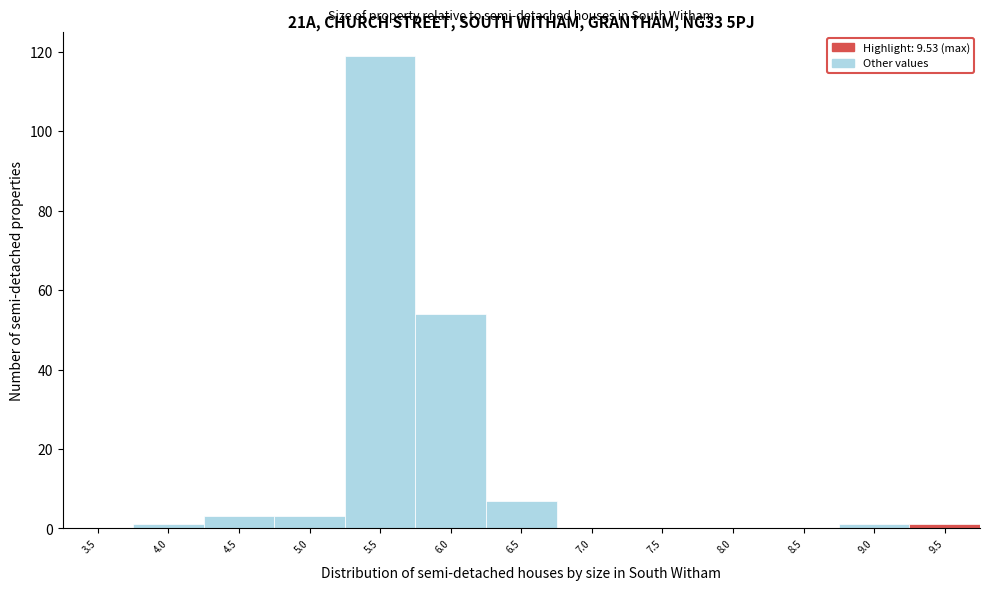

Reading right to left, extract all data points from this chart.

9.5=1	9.0=1	8.5=0	8.0=0	7.5=0	7.0=0	6.5=7	6.0=54	5.5=119	5.0=3	4.5=3	4.0=1	3.5=0